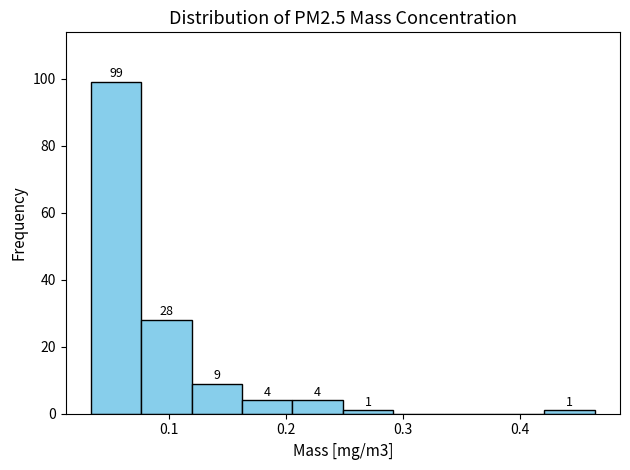

Over which range of the x-axis is the bar tallest?

0.03 to 0.08